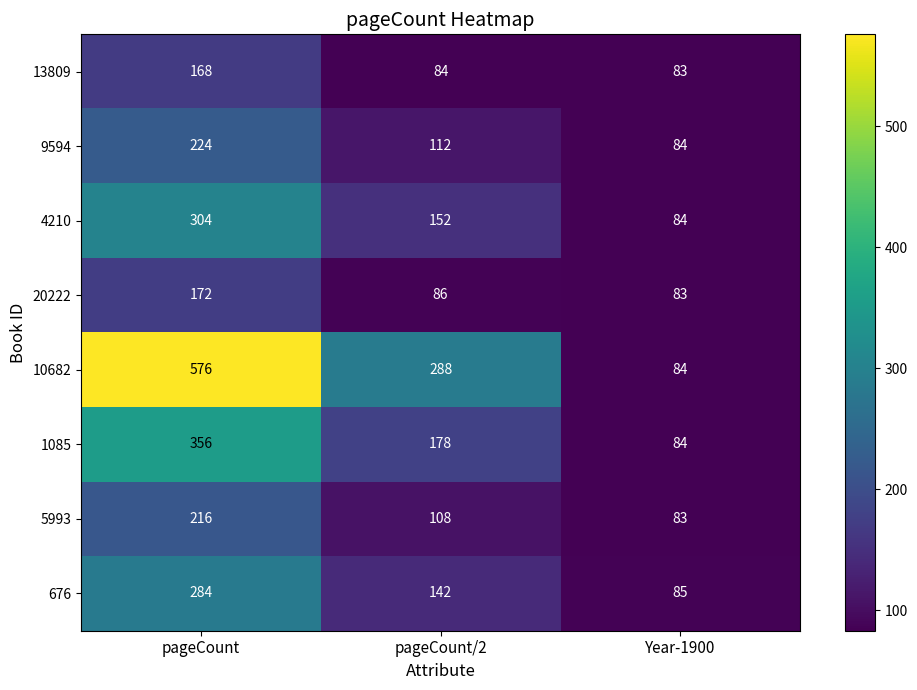

What is the smallest value displayed?

83